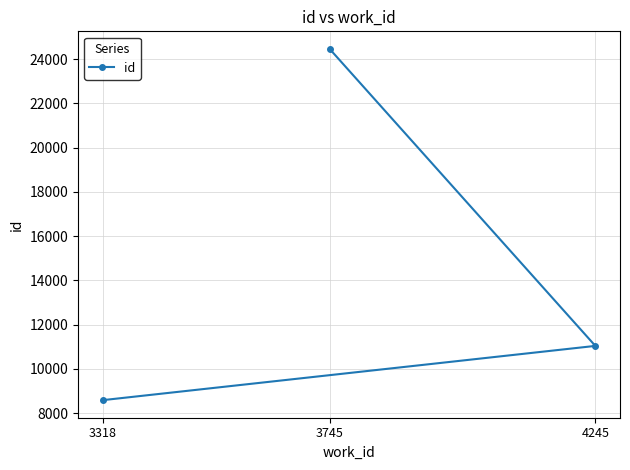

The chart shows a value of 24457 at 3745. True or false?

True